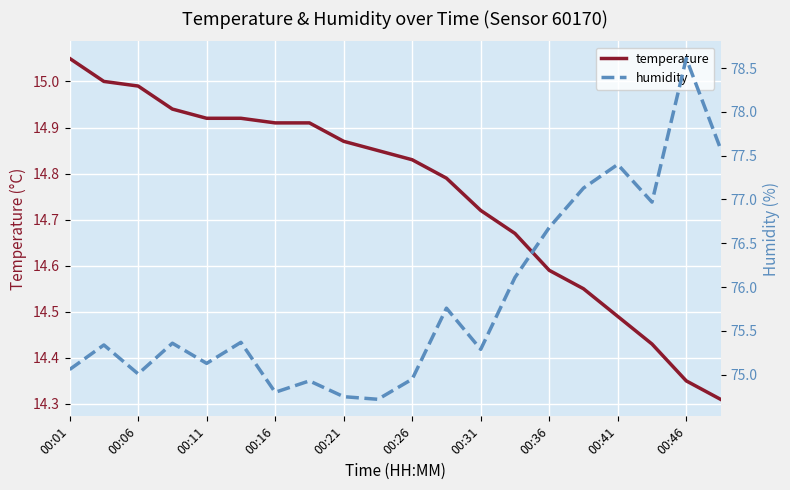

The temperature series shows 14.8 at 11. True or false?

True